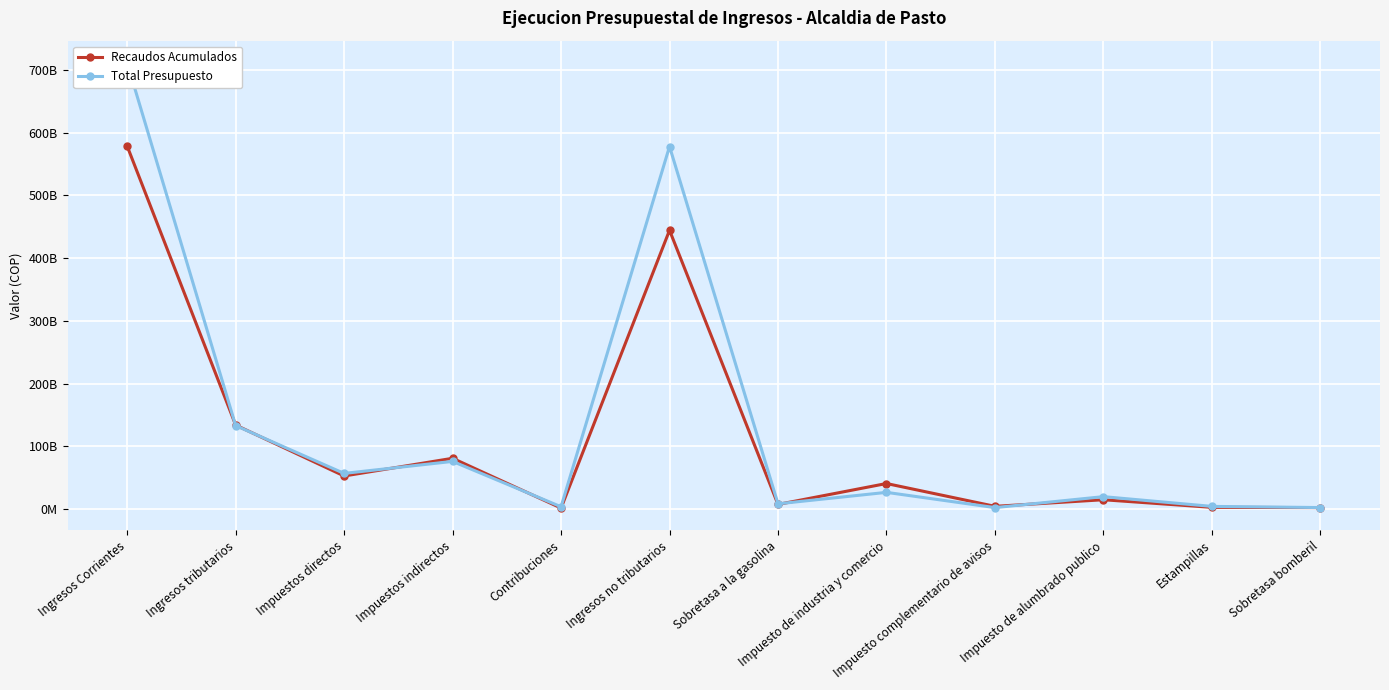

What is the label of the 6th point from the right?

Sobretasa a la gasolina